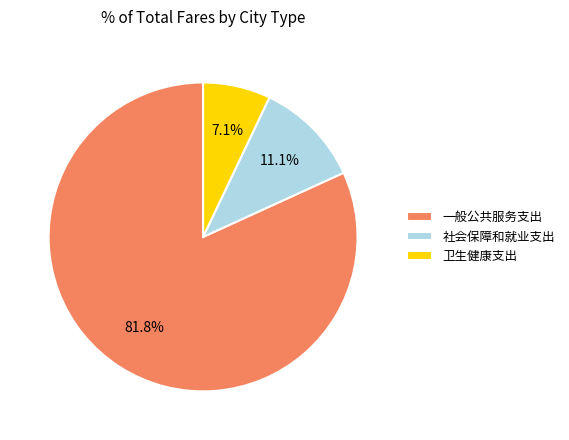

What percentage do 社会保障和就业支出 and 卫生健康支出 together represent?

18.2%